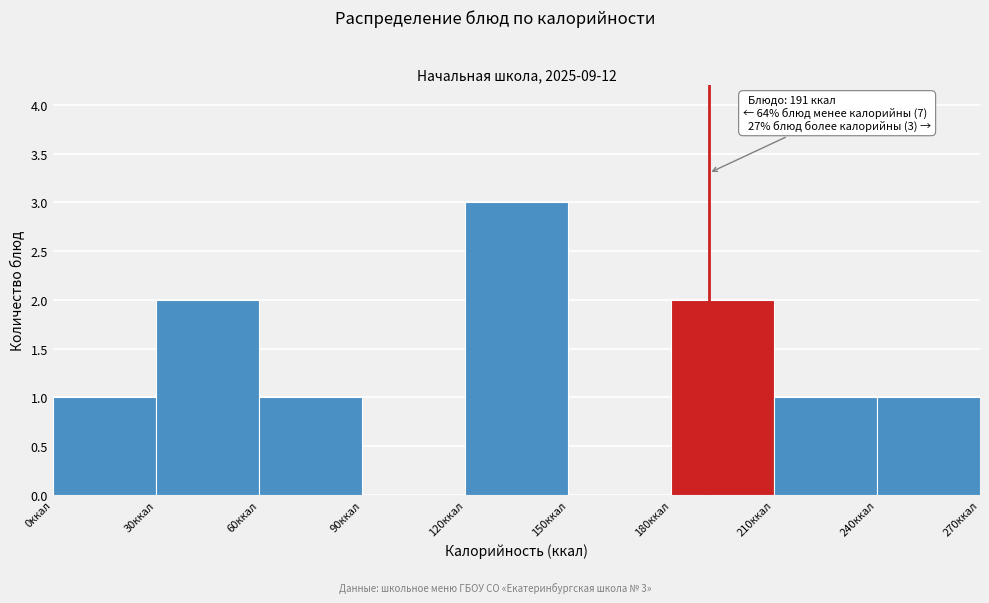

Over which range of the x-axis is the bar tallest?

120 to 150